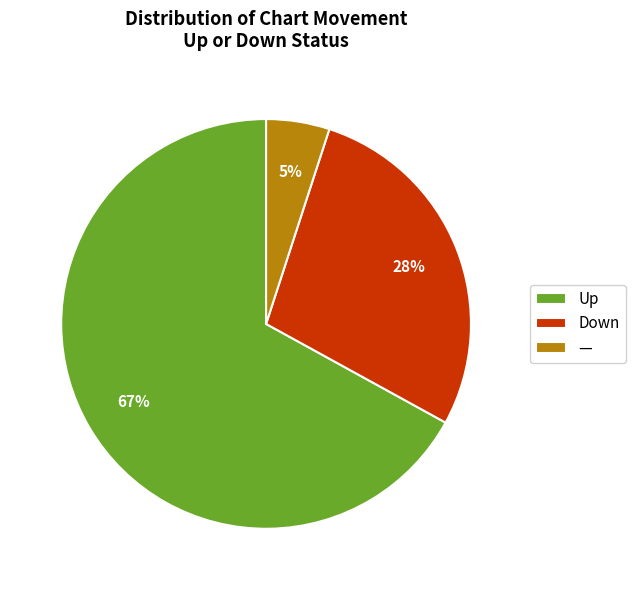

The Down slice represents 28% of the pie. True or false?

True